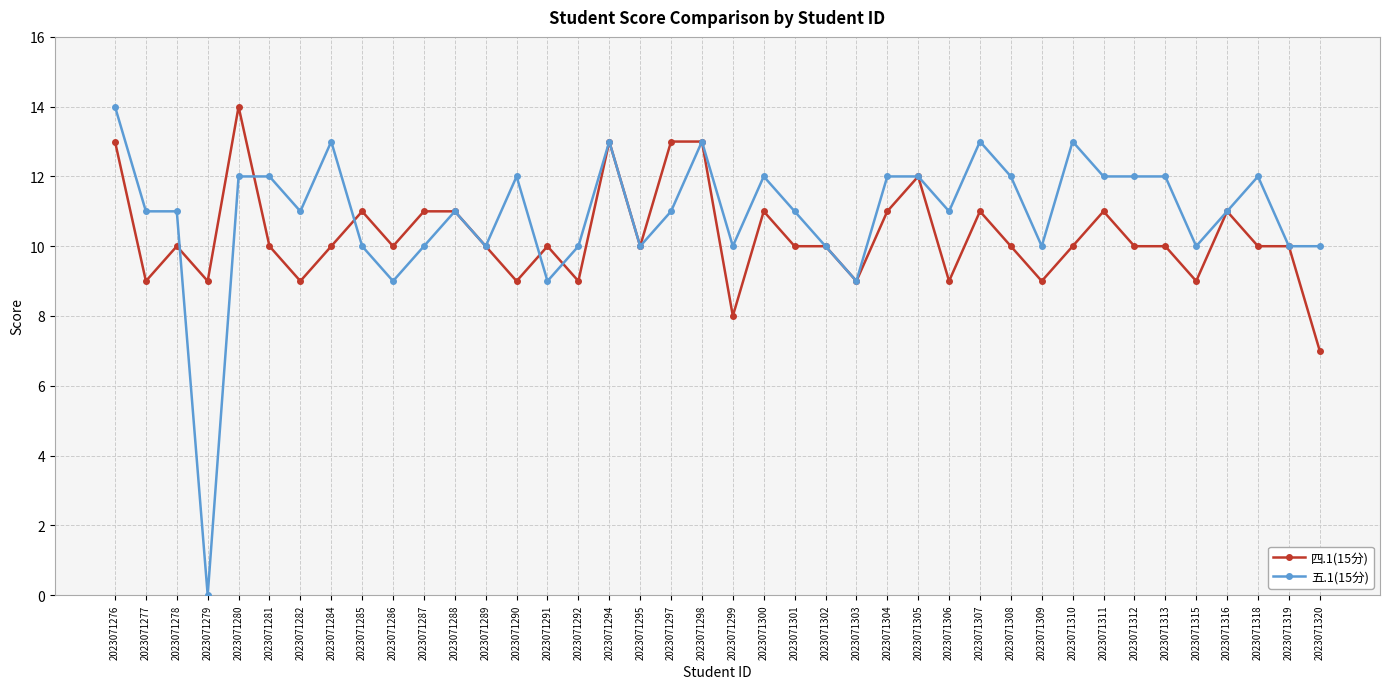

Which series has the widest spread of values?

五.1(15分)